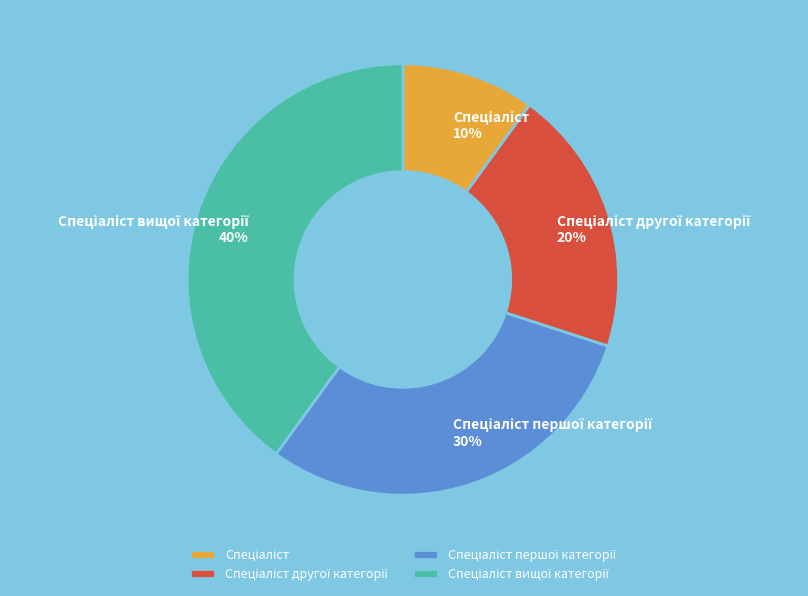

To the nearest percent, what is the average slice percentage?

25%